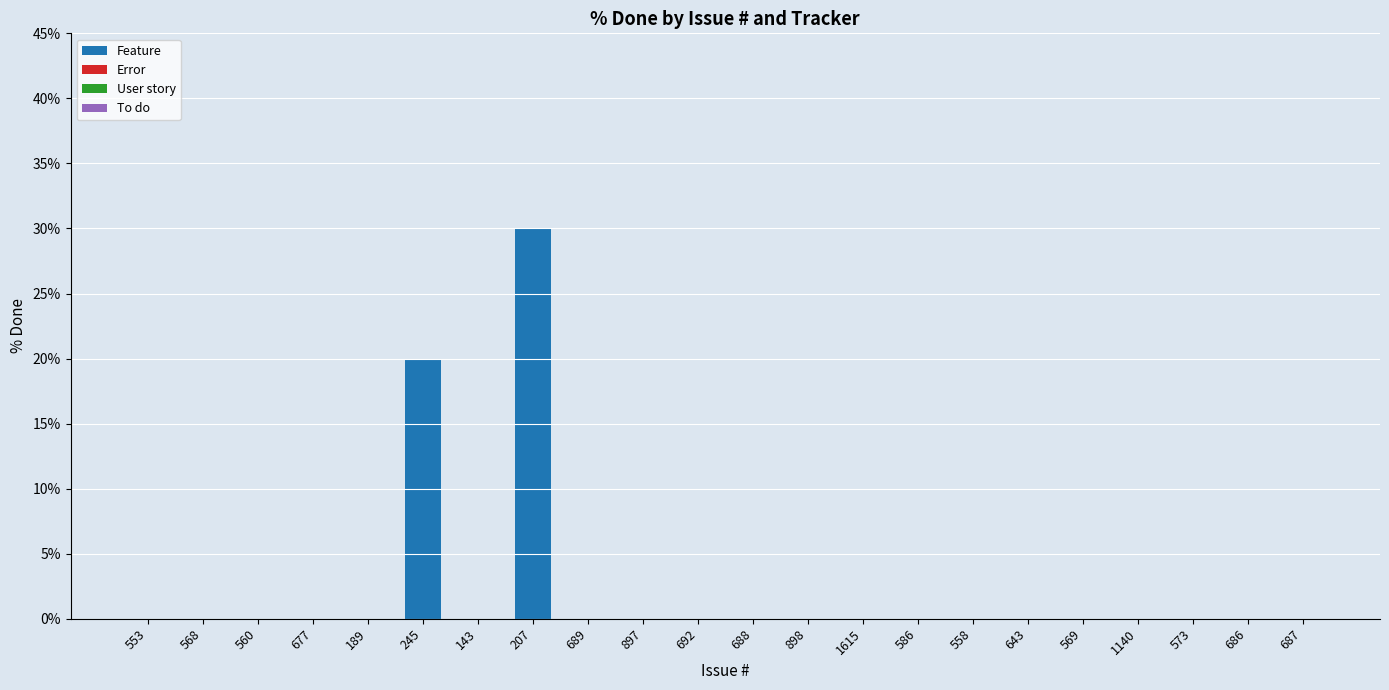

What is the maximum value shown in the chart?

30